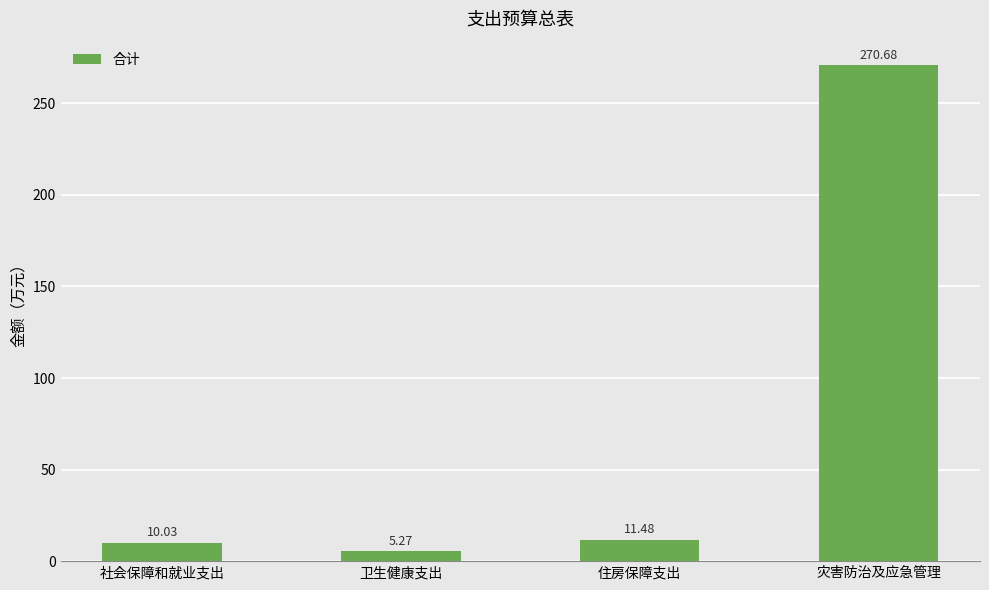

What is the sum of all values?

297.5